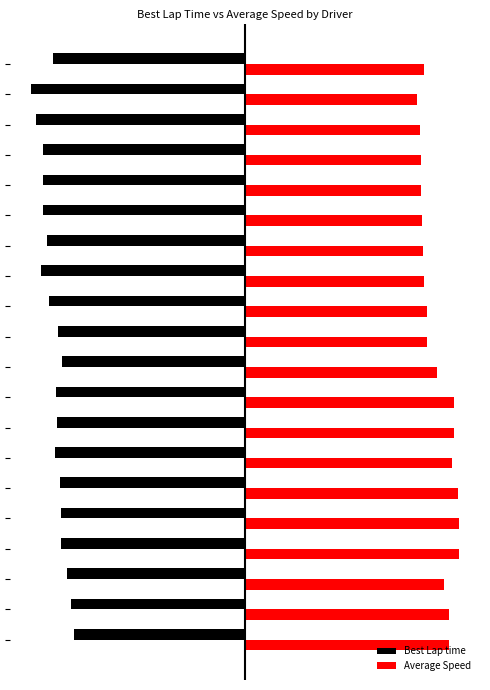

What are all the series names shown in the legend?

Best Lap time, Average Speed